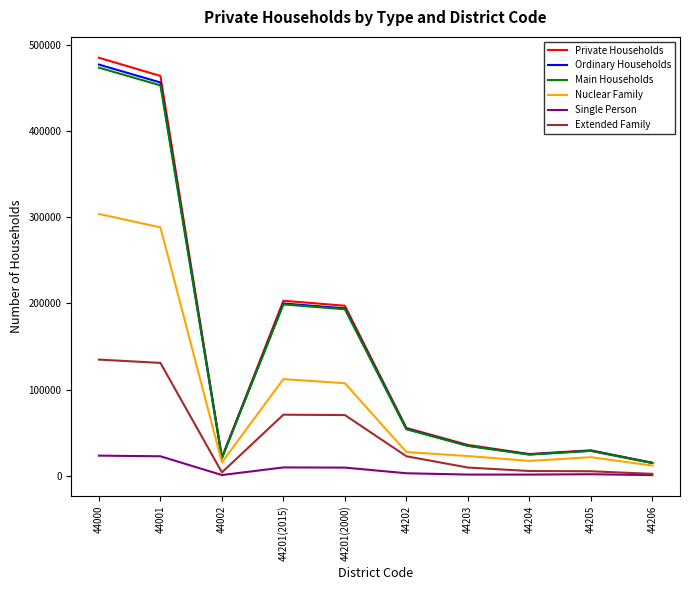

Is the value of Main Households at 44201(2015) greater than the value of Private Households at 44001?

No